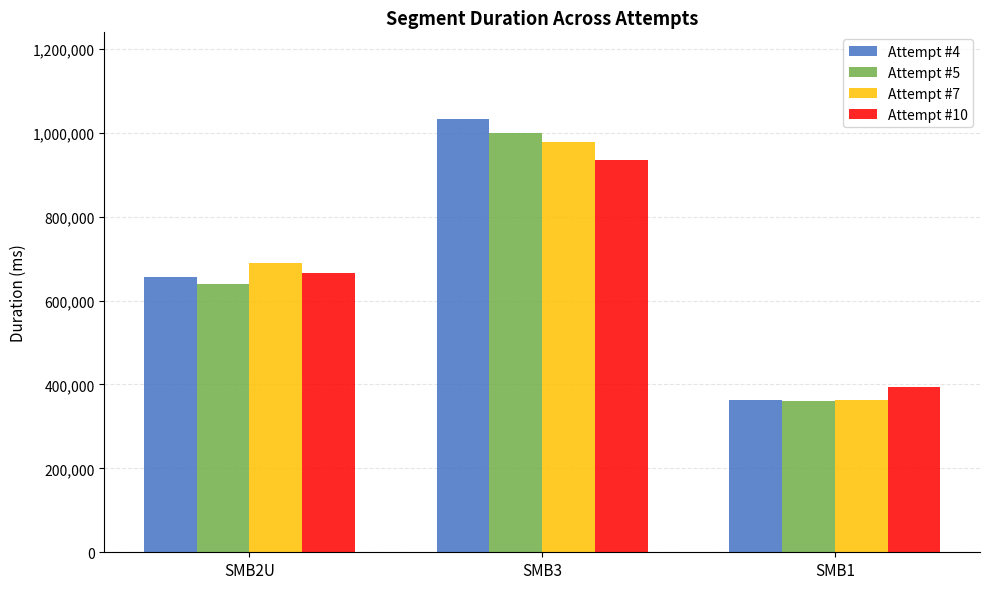

Which series changed the most between SMB2U and SMB3?

Attempt #4